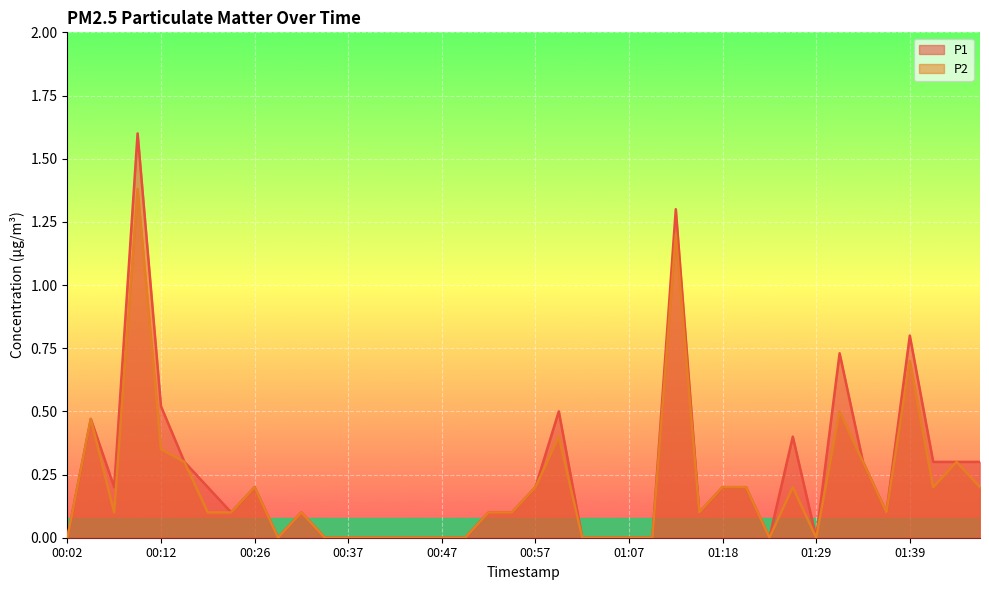

What position from the left is 01:10?

26